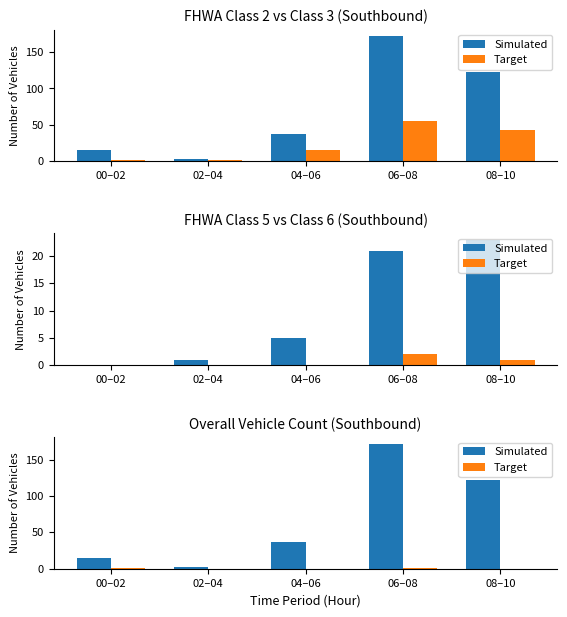

The Target series shows 0 at 08–10. True or false?

False